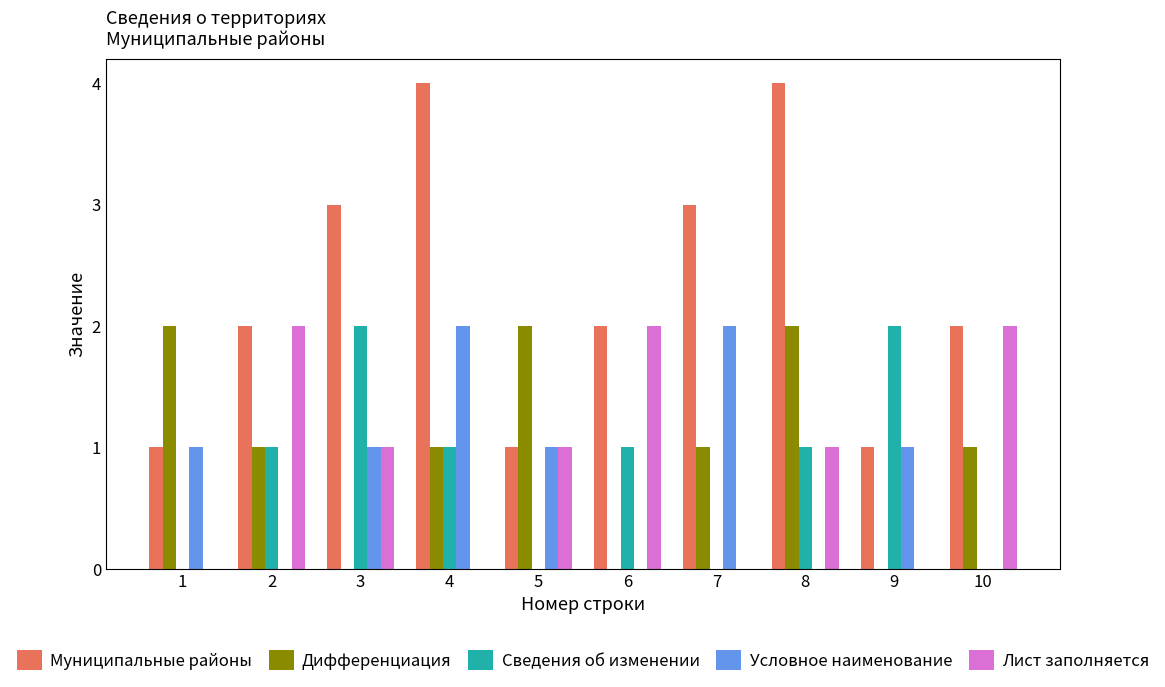

What is the sum of all Лист заполняется values?

9